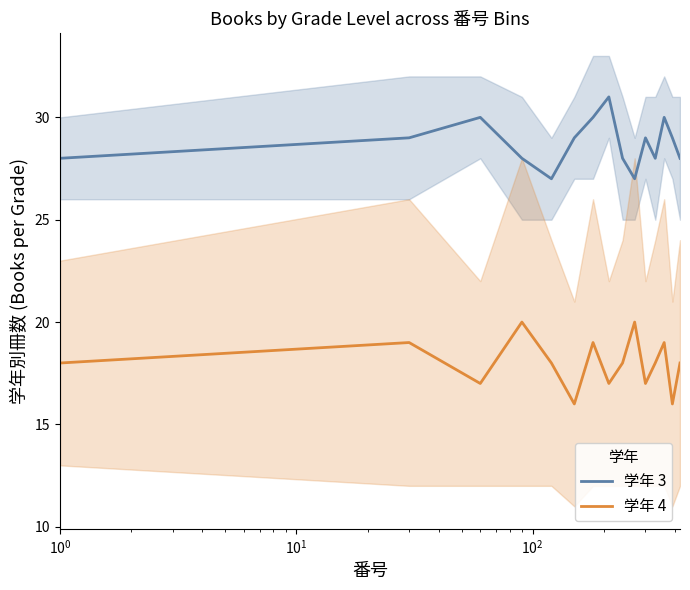

Is this an area chart (filled region under the line)?

No